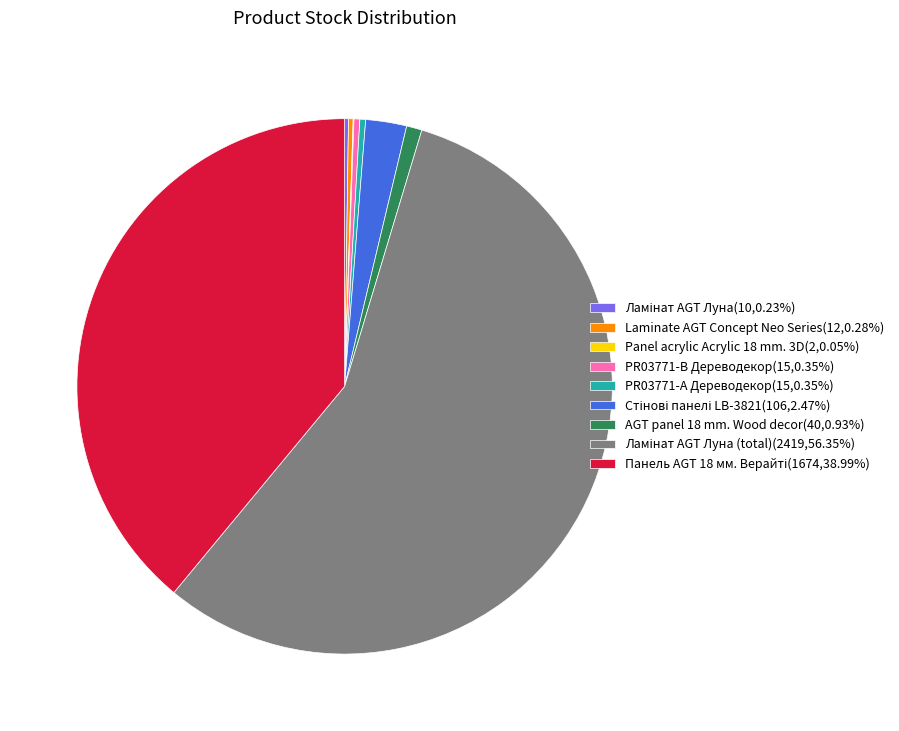

Does any single category account for the majority?

Yes